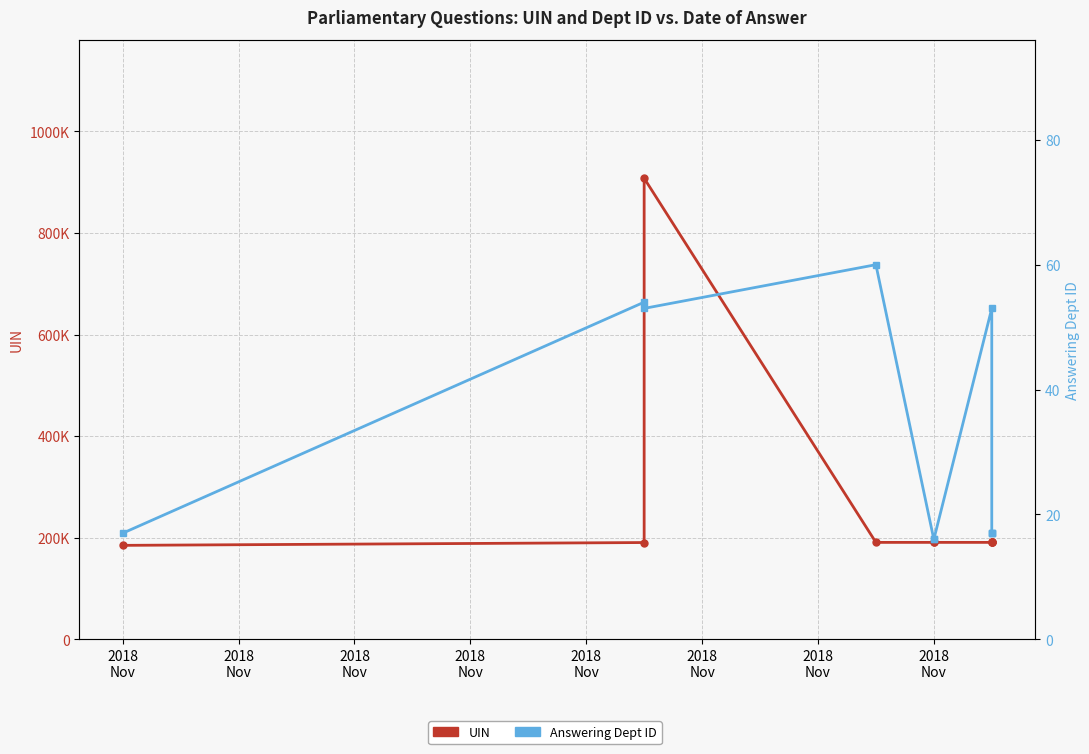

Which category has the highest value in the Answering Dept ID series?

2018
Nov